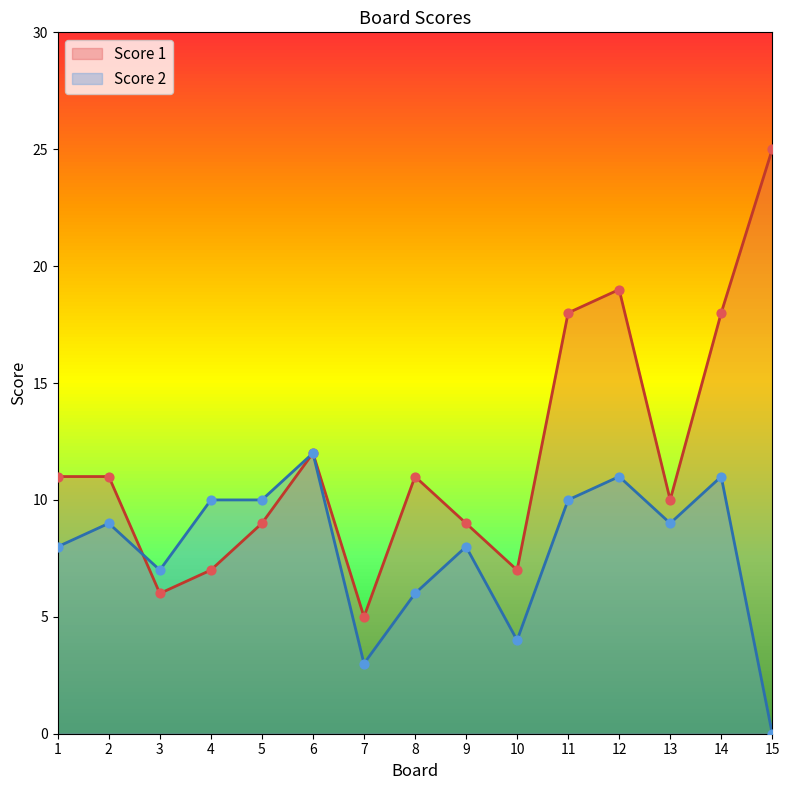

Which series has the widest spread of Y values?

Score 1